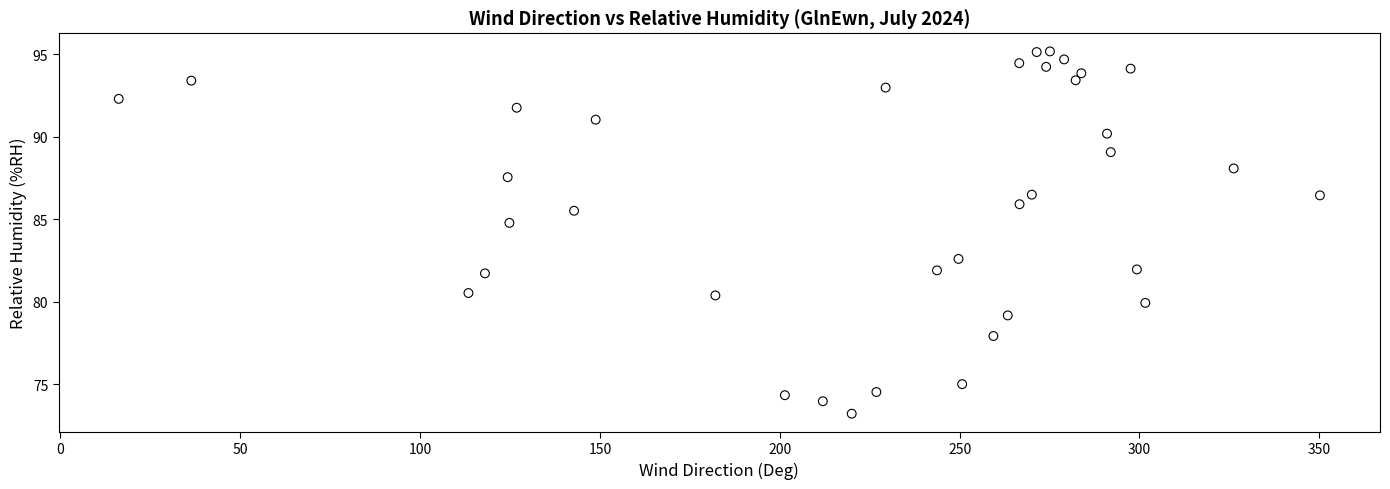

What is the range of Y values (max minus min)?

22.0